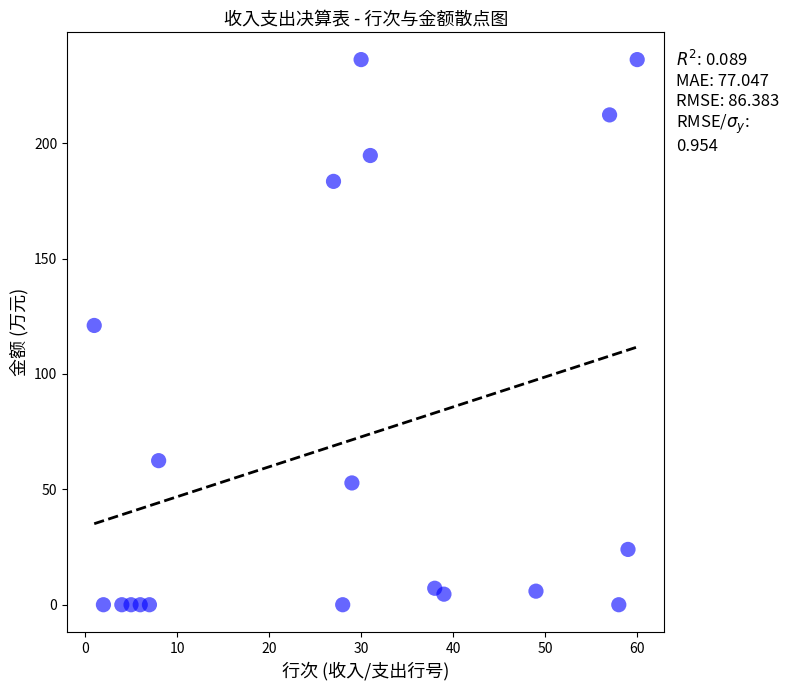

What Y value in the scatter plot is closest to 118?

121.0